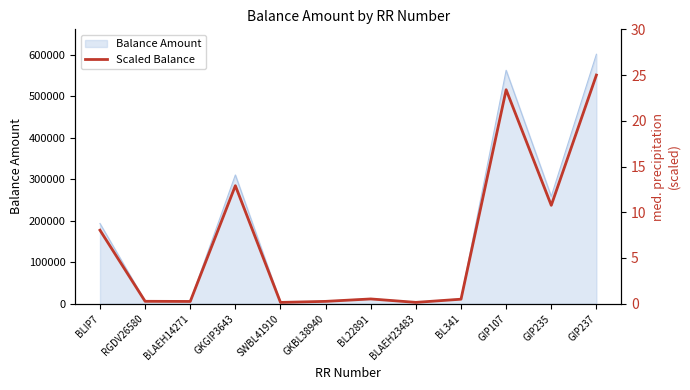

Rank the categories by value from highest to lowest.

GIP237, GIP107, GKGIP3643, GIP235, BLIP7, BL22891, BL341, RGDV26580, GKBL38940, BLAEH14271, BLAEH23483, SWBL41910